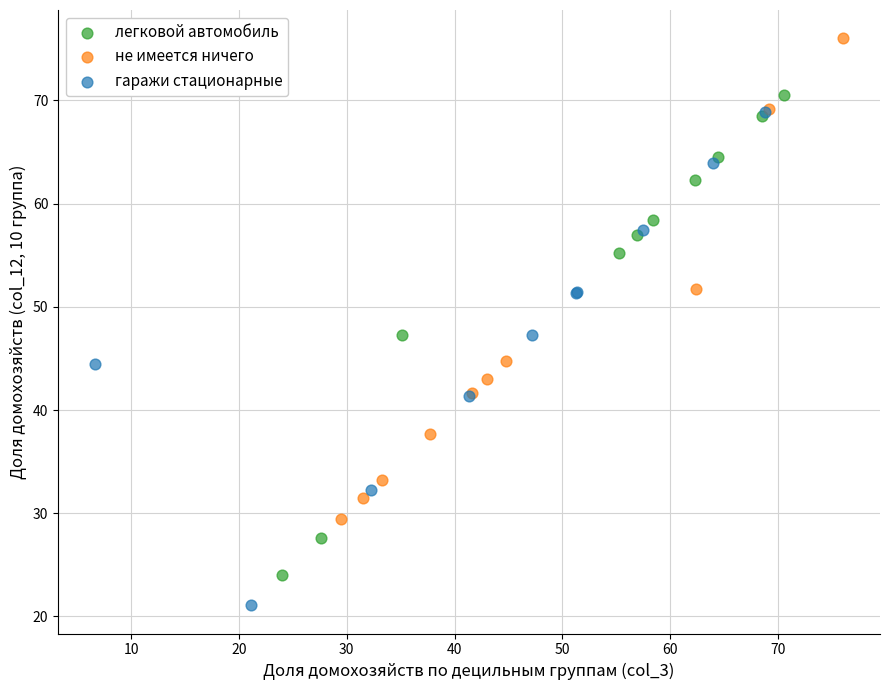

Which series reaches the maximum Y coordinate?

не имеется ничего